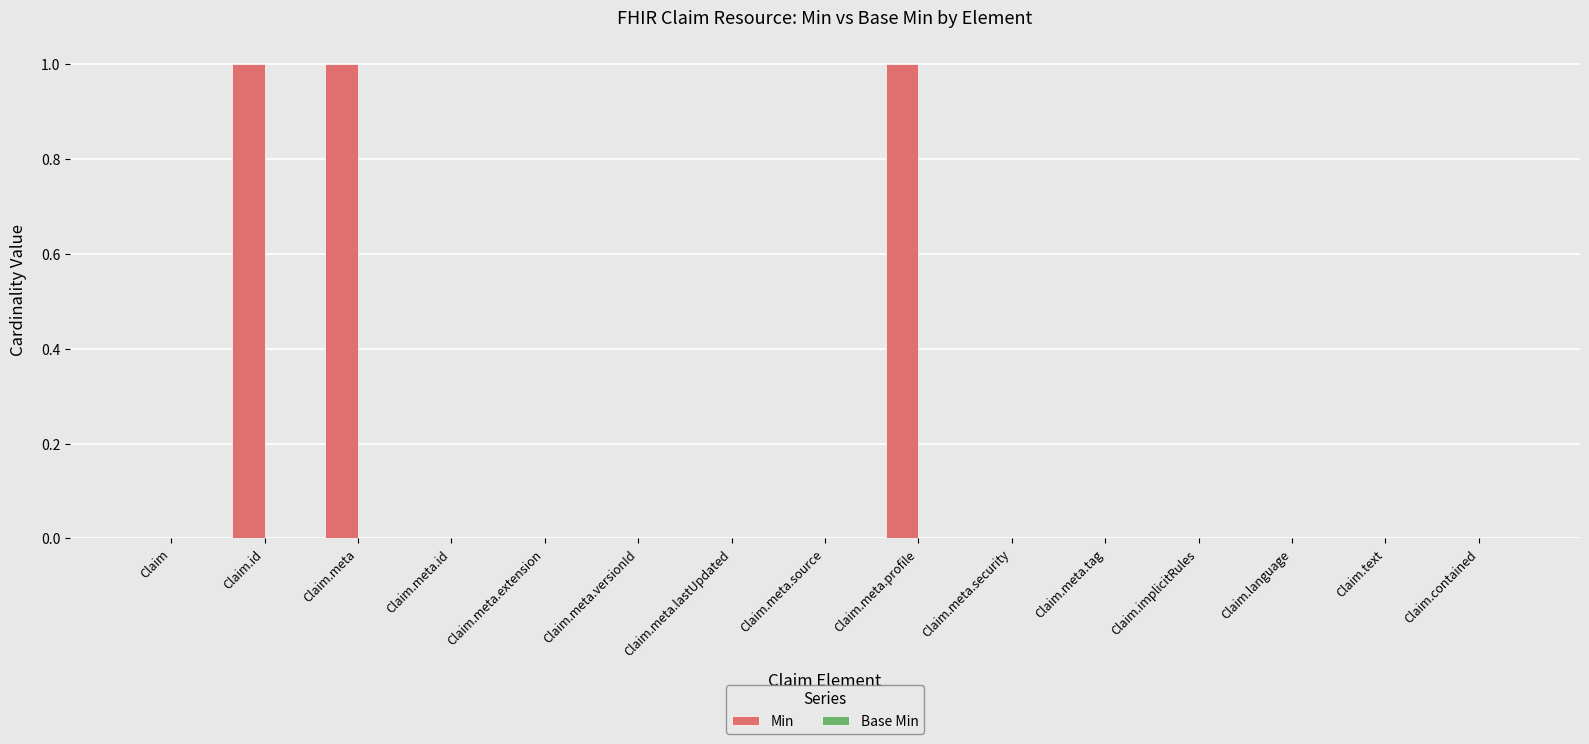

Between Claim.meta.lastUpdated and Claim.id, which is larger?

Claim.id